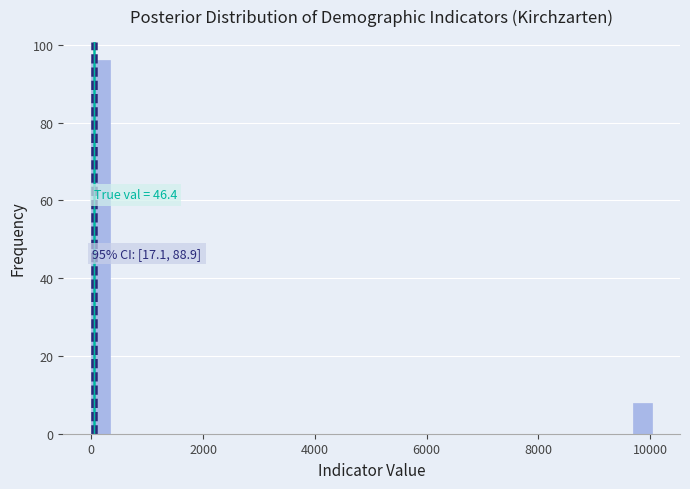

Around what value on the x-axis is the tallest bar? Give the approximate position of its centre, as read against the axis.

200